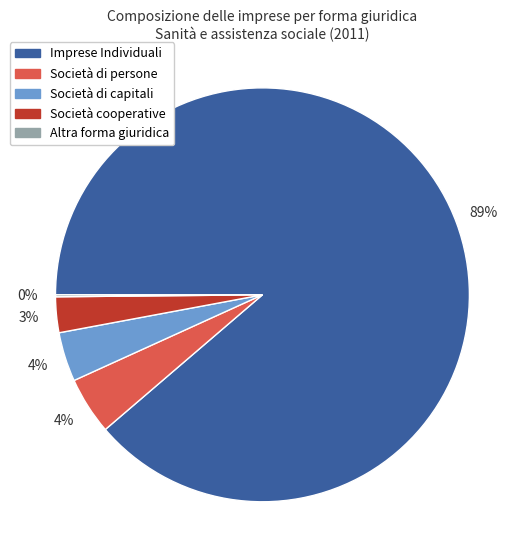

True or false: Società cooperative accounts for 3% of the total.

True